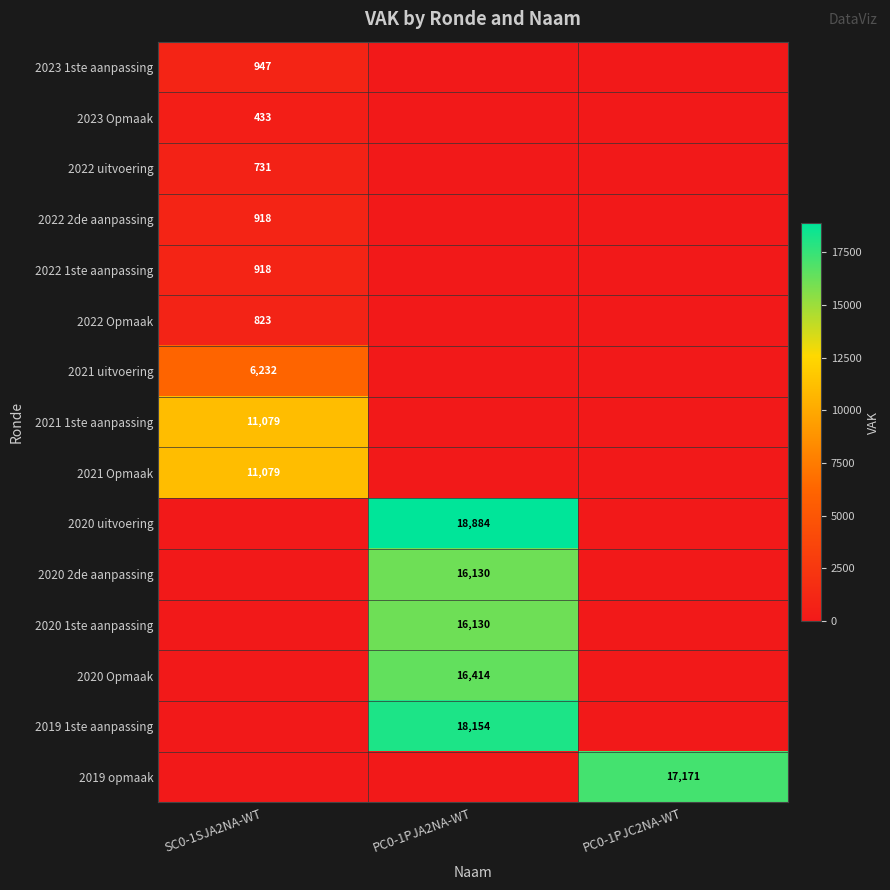

Is it true that 2020 Opmaak equals 11051 at PC0-1PJA2NA-WT?

False